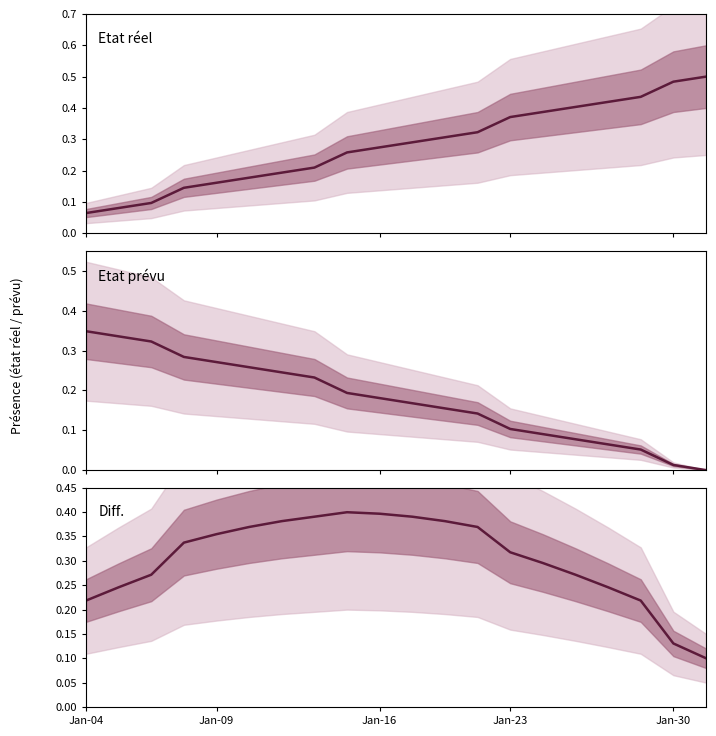

The Etat prévu series shows 0.2 at 7. True or false?

False